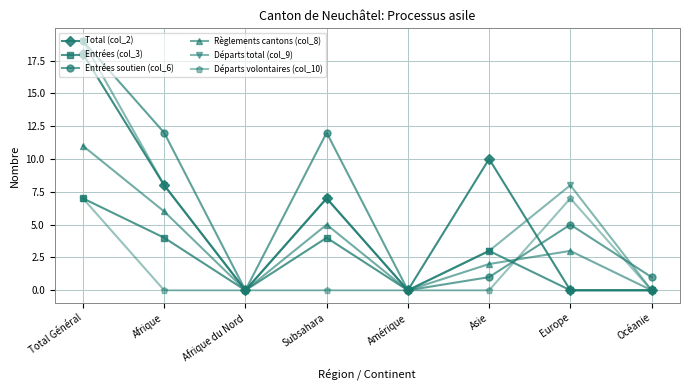

What is the label of the 4th point from the left?

Subsahara